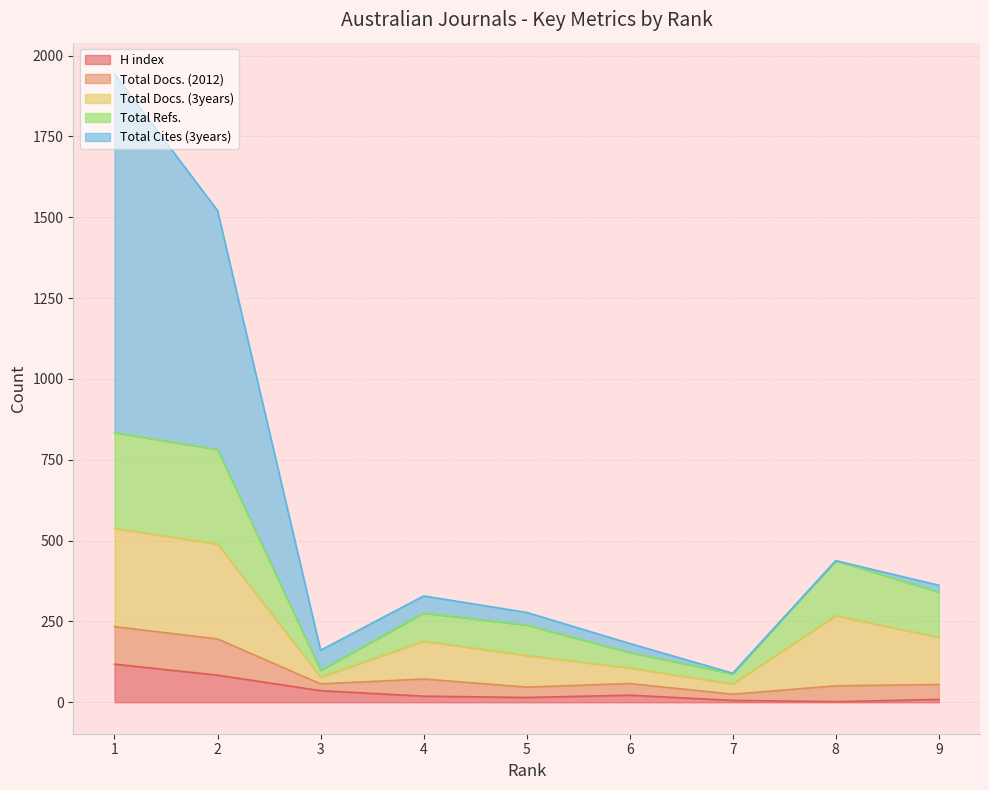

What is the average value of the Total Cites (3years) series?

228